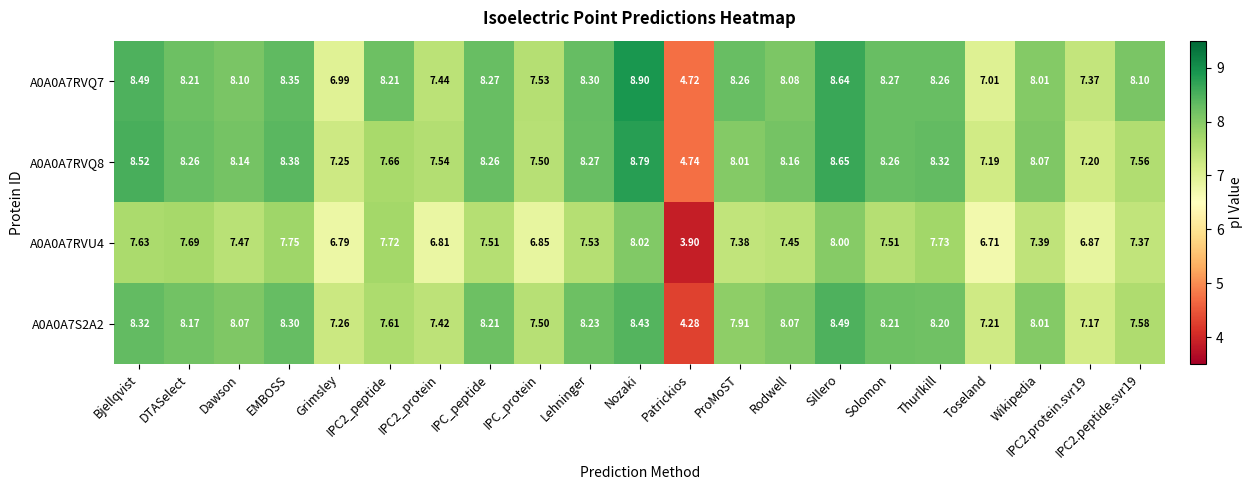

At which label does A0A0A7RVU4 reach its minimum?

Patrickios